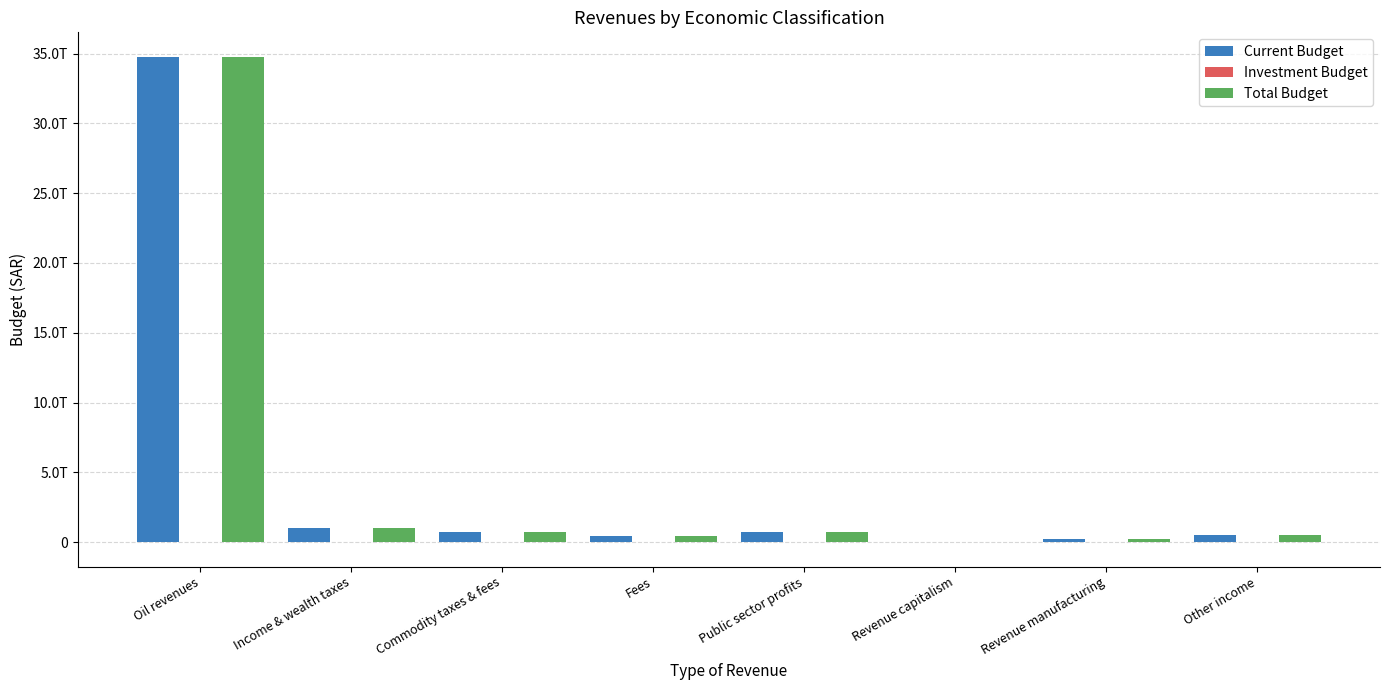

Reading left to right, extract all data points from this chart.

Current Budget: 34778536265490.4	1012853693902.5	753550199194.0	446586497515.2	712125575615.0	26353432789.8	206672891453.2	496417800114.8
Investment Budget: 0.0	4436487.0	0.0	1388701315.0	0.0	0.0	-1222039733.4	7964952579.2
Total Budget: 34778536265490.4	1012858130389.5	753550199194.0	447975198830.2	712125575615.0	26353432789.8	205450851719.8	504382752694.1